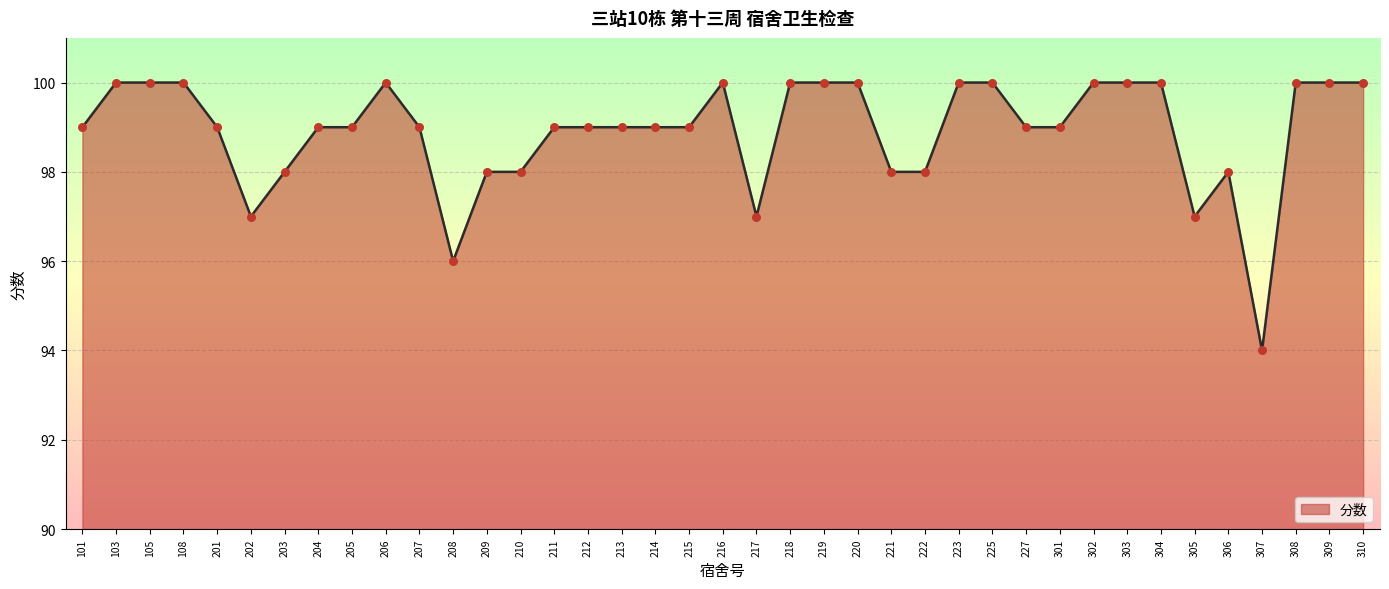

What is the change in value from 213 to 218?

+1